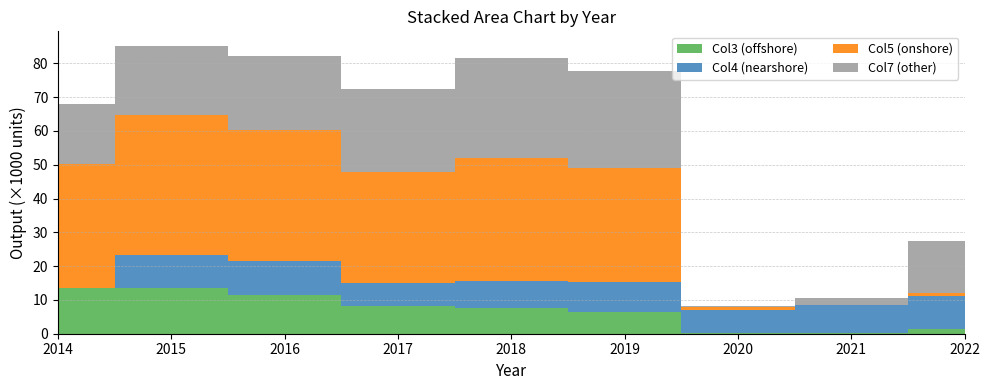

Reading left to right, what are all the values shown in this chart?

Col3 (offshore): 13519	13604	11504	8131	7464	6447	115	217	1502
Col4 (nearshore): 102	9748	9890	6896	8251	8750	7034	8282	9611
Col5 (onshore): 36637	41335	38889	32684	36397	33861	841	0	992
Col7 (other): 17805	20510	21881	24551	29339	28555	153	1997	15264